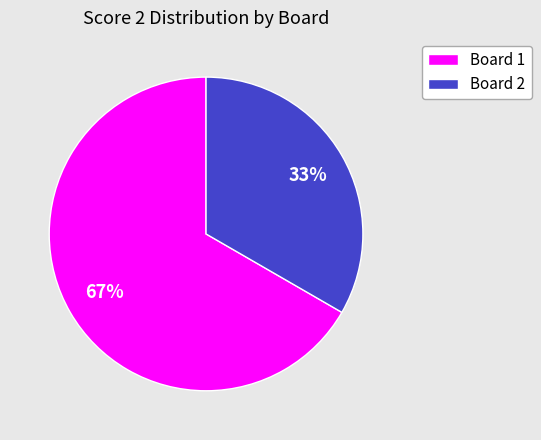

To the nearest percent, what is the average slice percentage?

50%